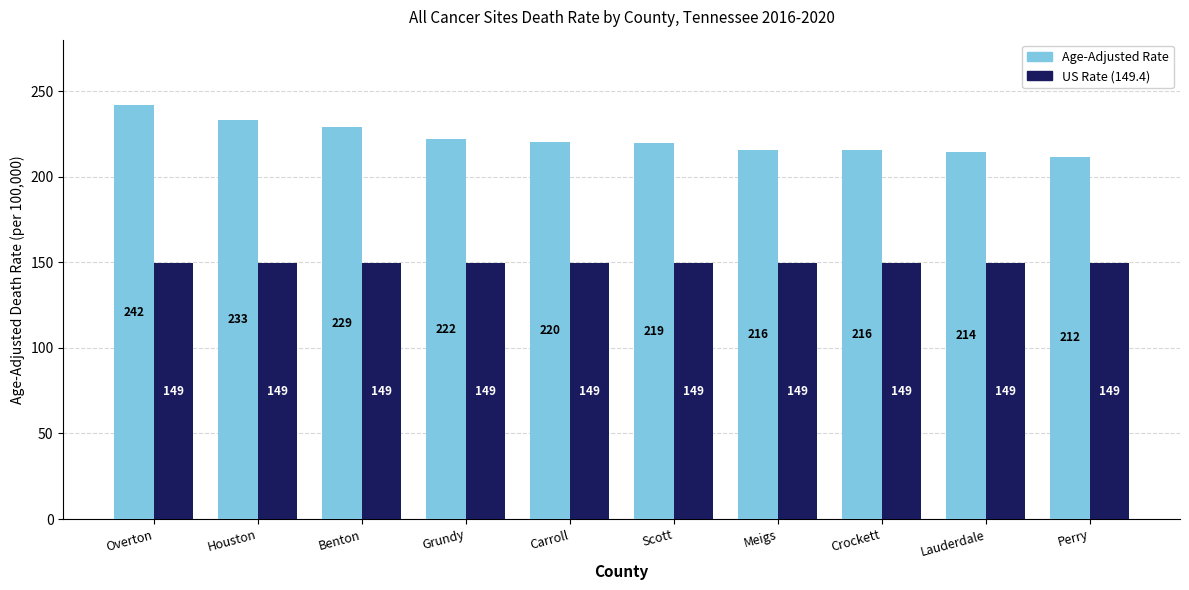

What is the greatest value displayed?

241.8